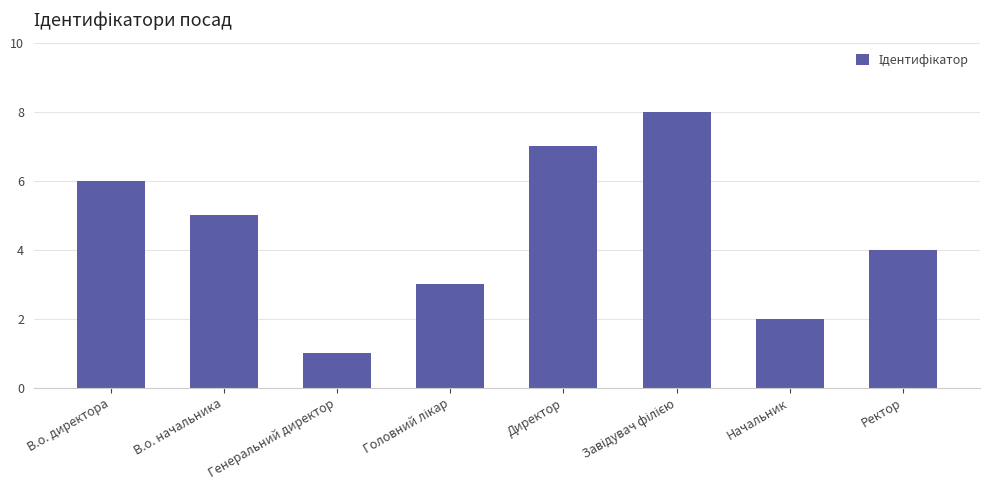

Which category has the lowest value across all series?

Генеральний директор